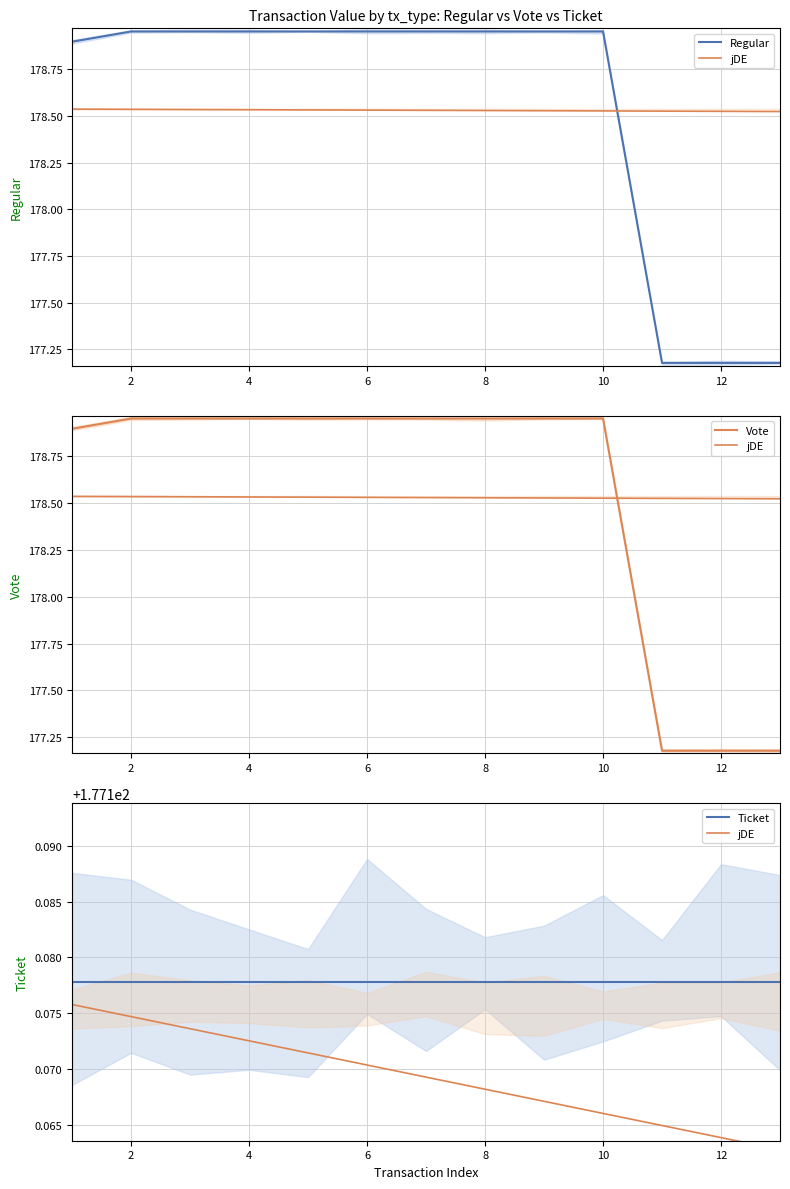

Which series has the largest total across all categories?

Regular